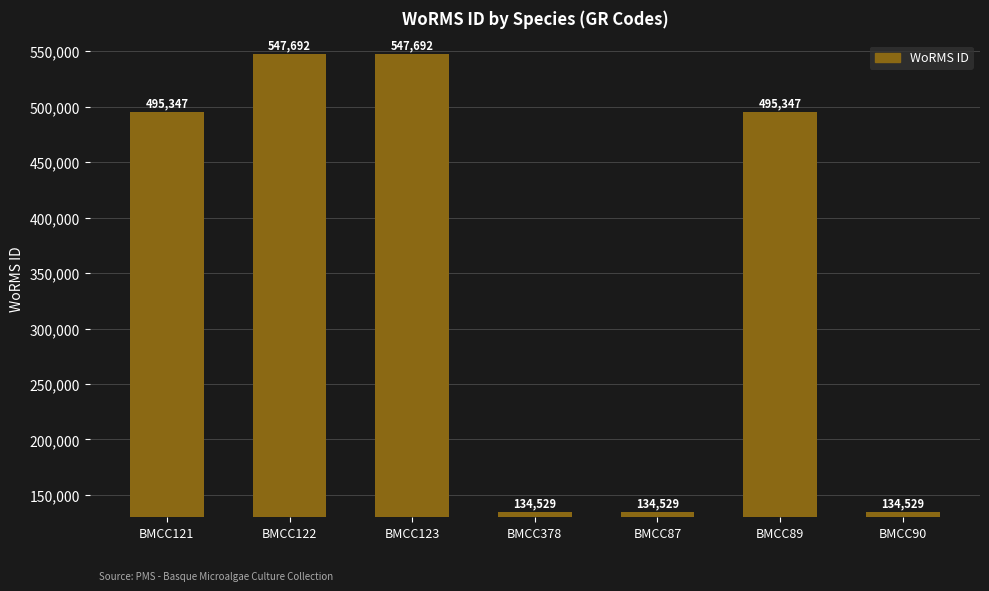

Count the number of data series in this chart.

1